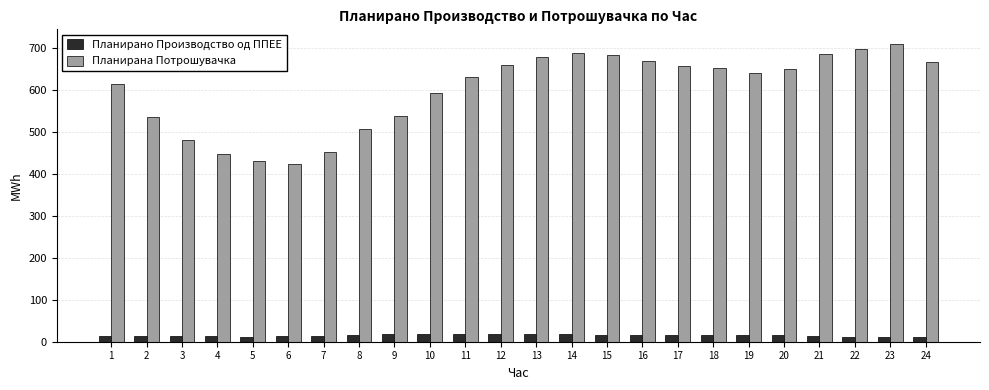

The Планирано Производство од ППЕЕ series shows 16.1 at 17. True or false?

True